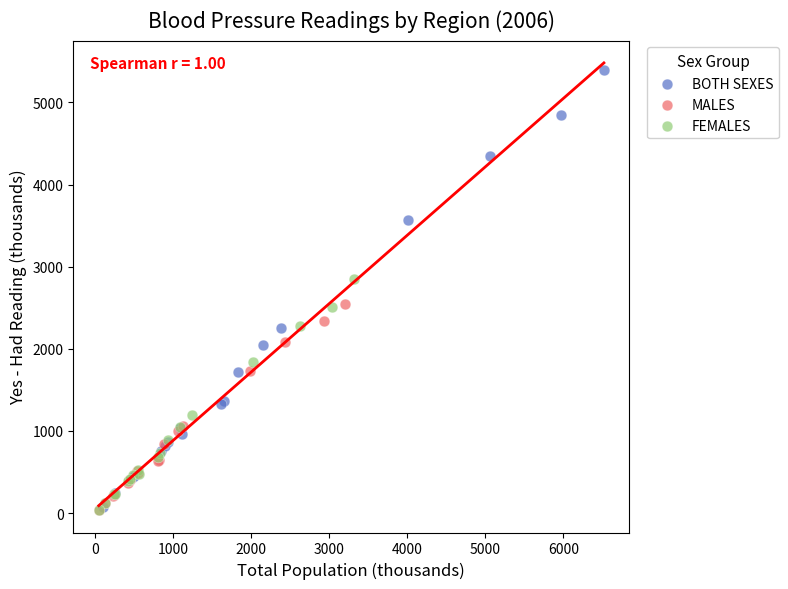

Which series contains the highest Y value?

BOTH SEXES